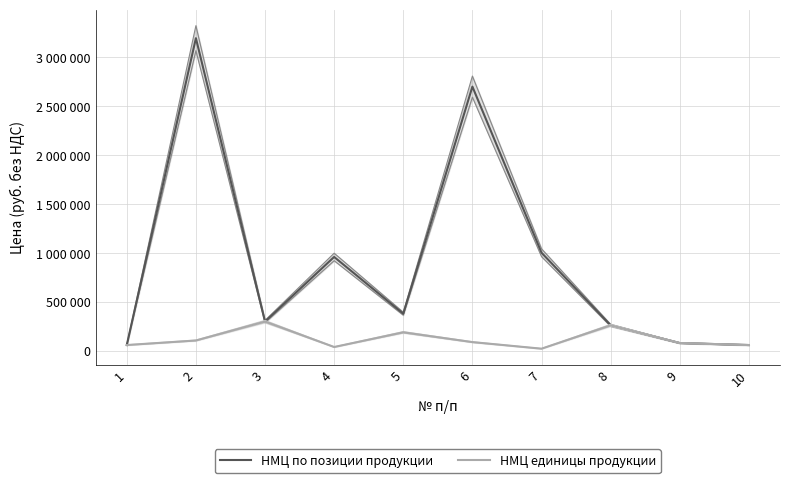

Rank the series by their average value, from highest to lowest.

НМЦ по позиции продукции, НМЦ единицы продукции